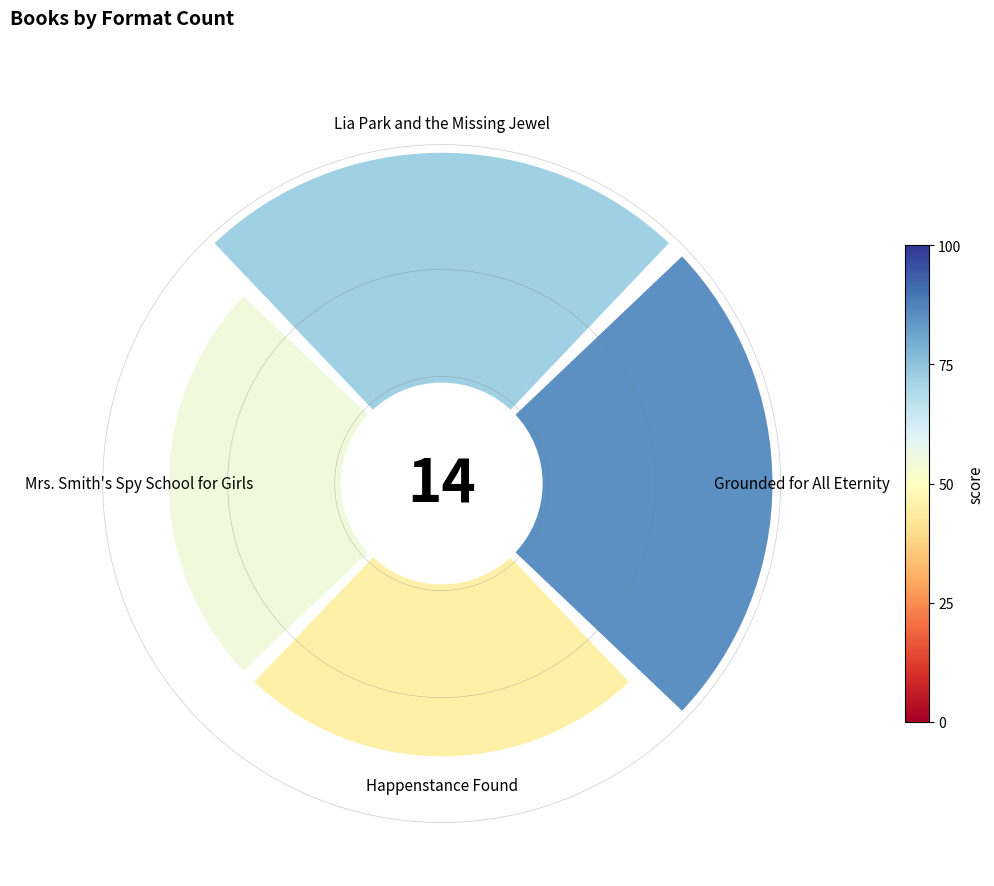

Do 3 and 1 together represent more than half of the pie?

No